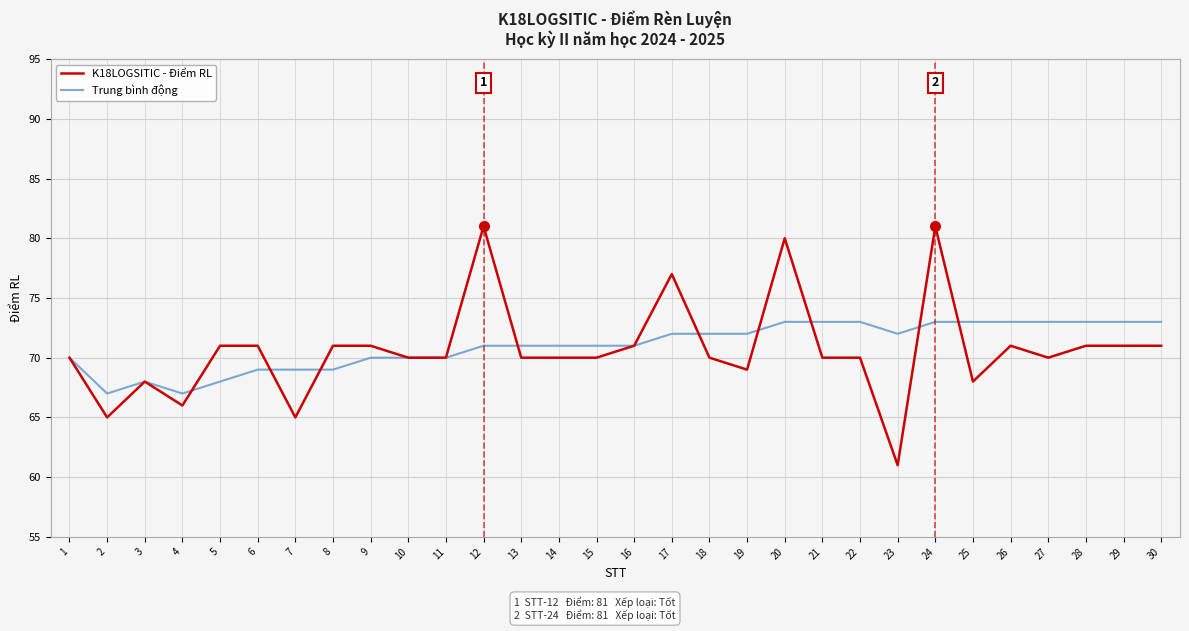

Which series has the largest range (max minus min)?

K18LOGSITIC - Điểm RL